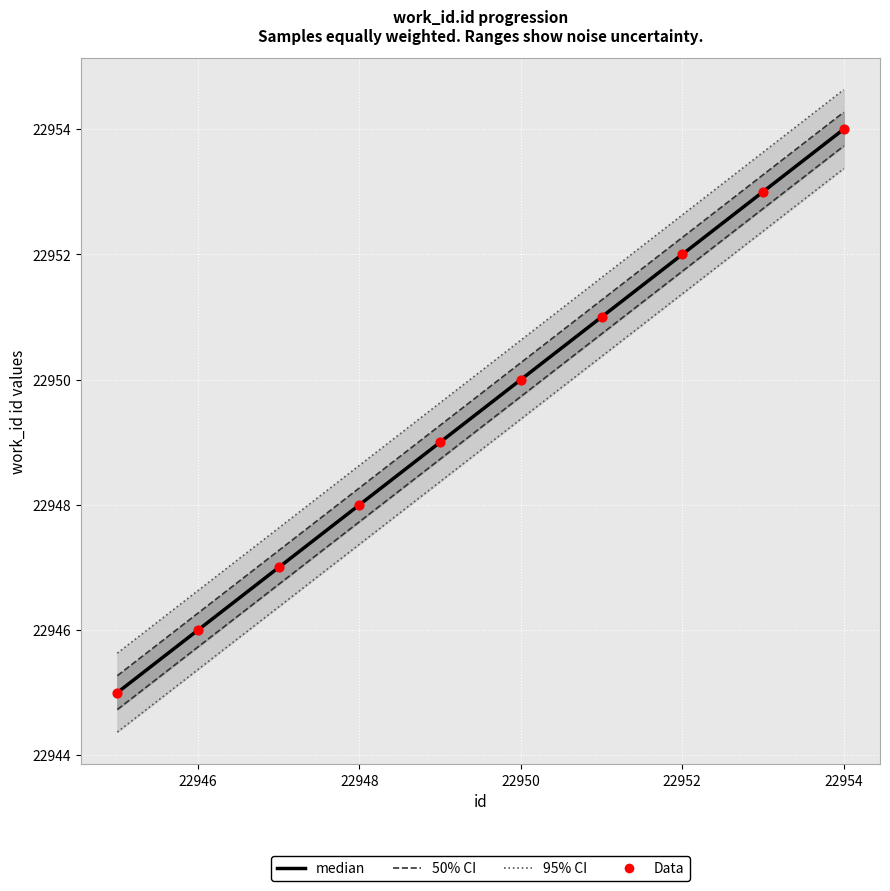

Is the value of Data at 22948 greater than the value of median at 22944?

Yes